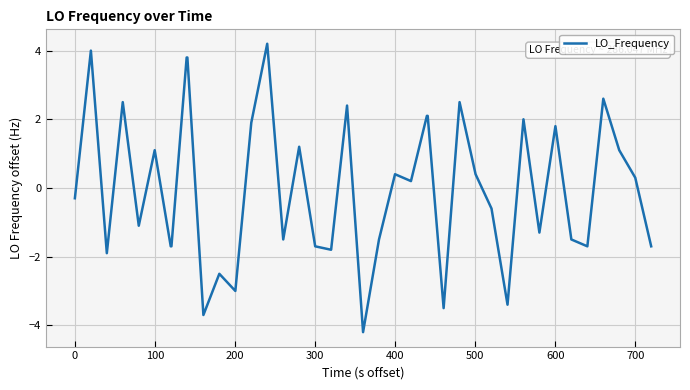

Does the chart display data point markers on the line(s)?

No